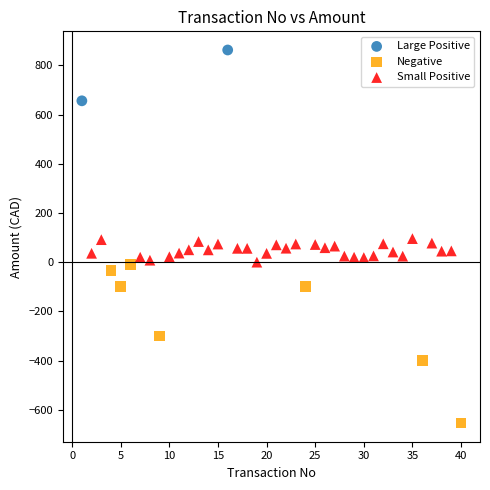

What are all the series names shown in the legend?

Large Positive, Negative, Small Positive